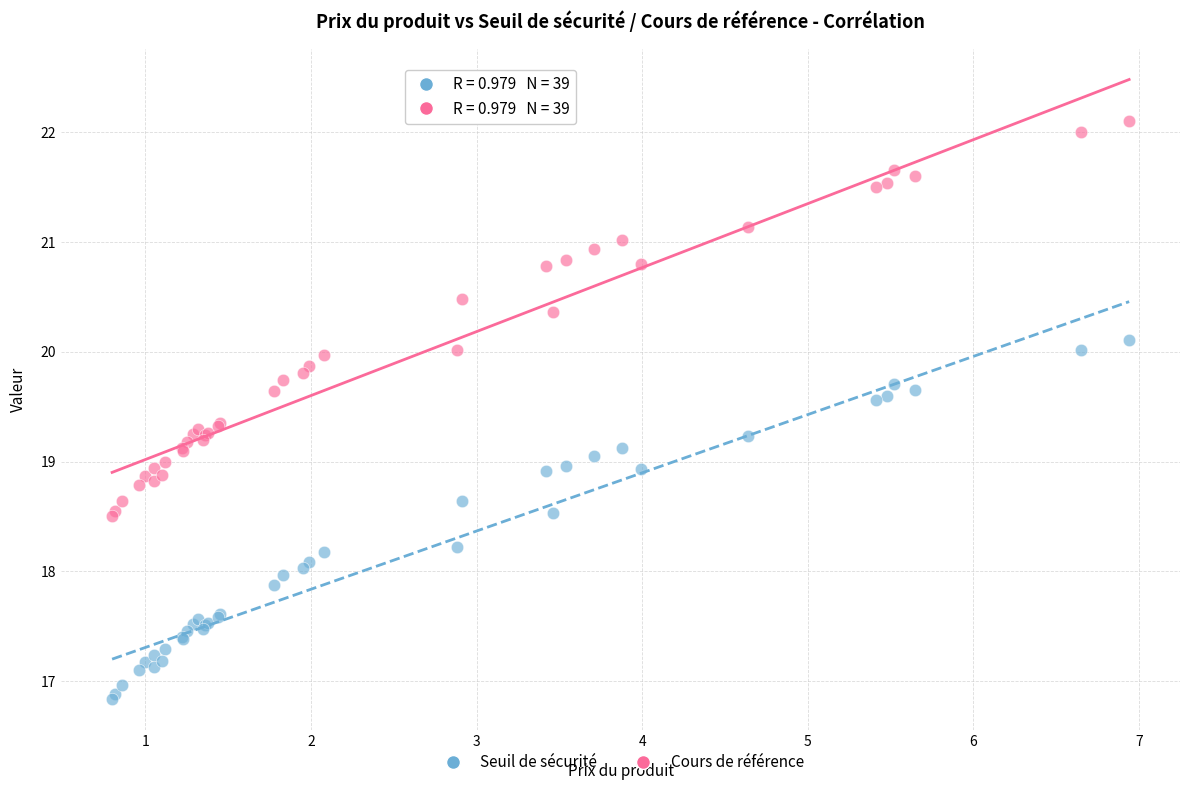

What are all the series names shown in the legend?

Seuil de sécurité, Cours de référence